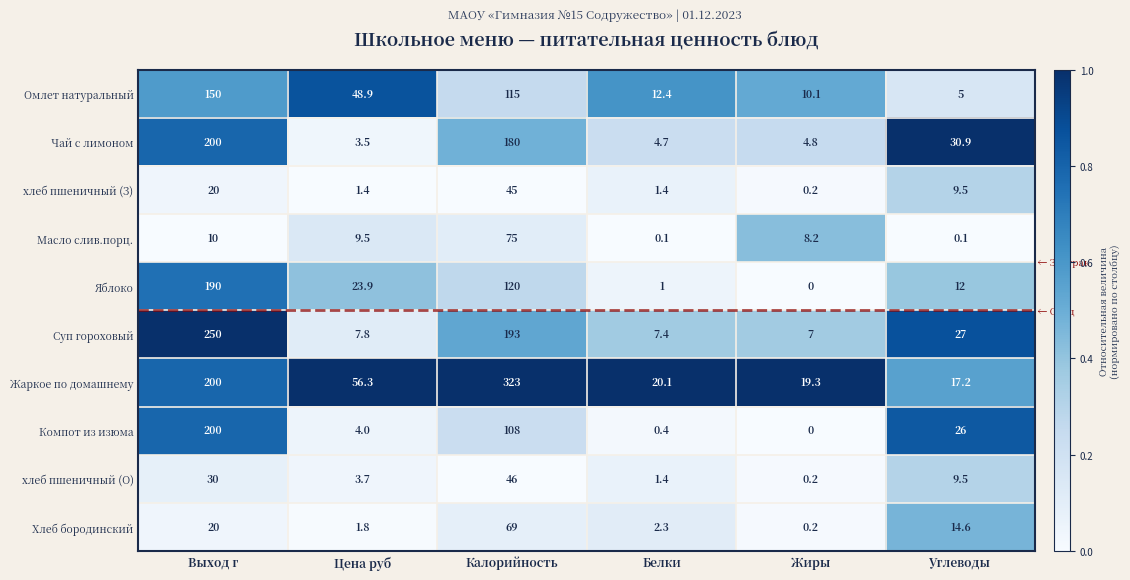

What is the difference between the highest and lowest values at Углеводы?

30.8